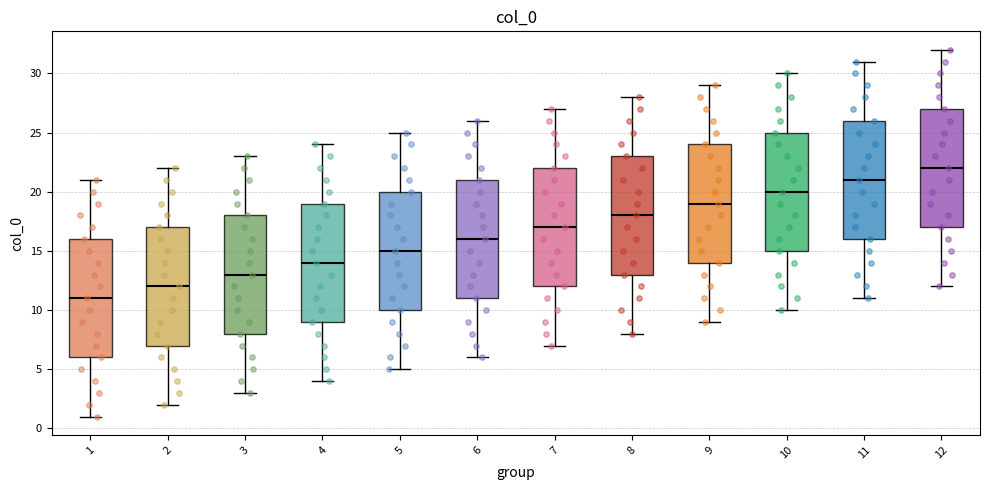

Which box has the highest median line?

12